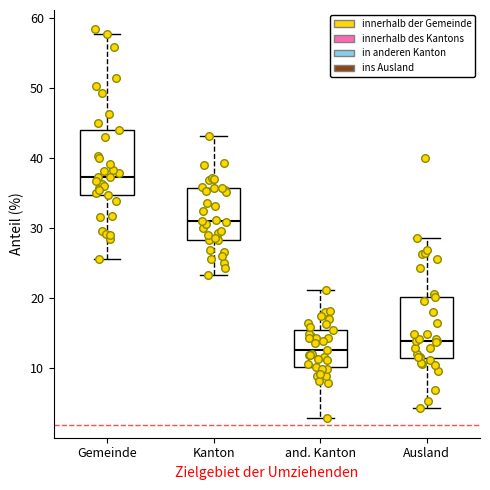

Where does the upper whisker of the box for Gemeinde end on the y-axis? The values are not printed on the chart, so give them approximately, as read against the axis.

58